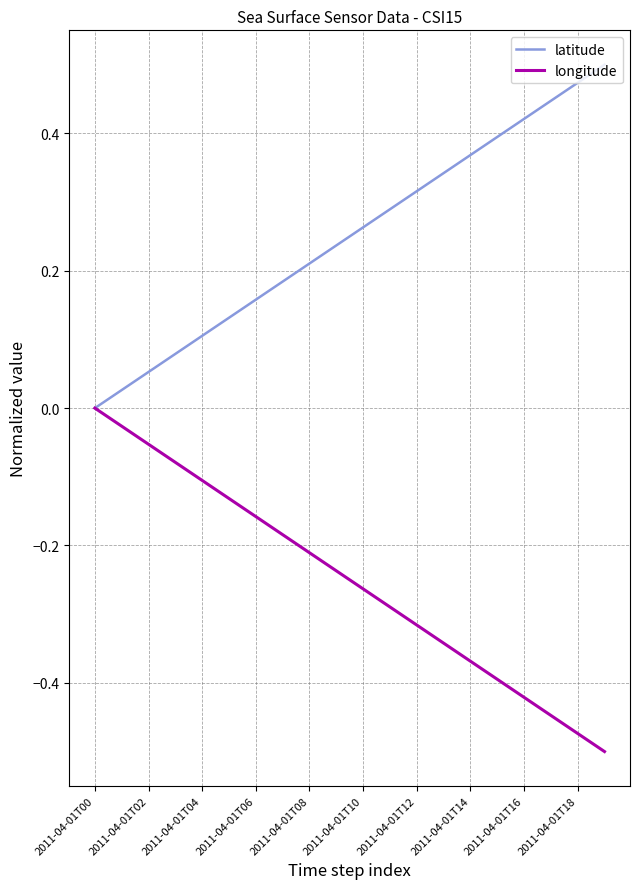

Rank the series by their average value, from lowest to highest.

longitude, latitude